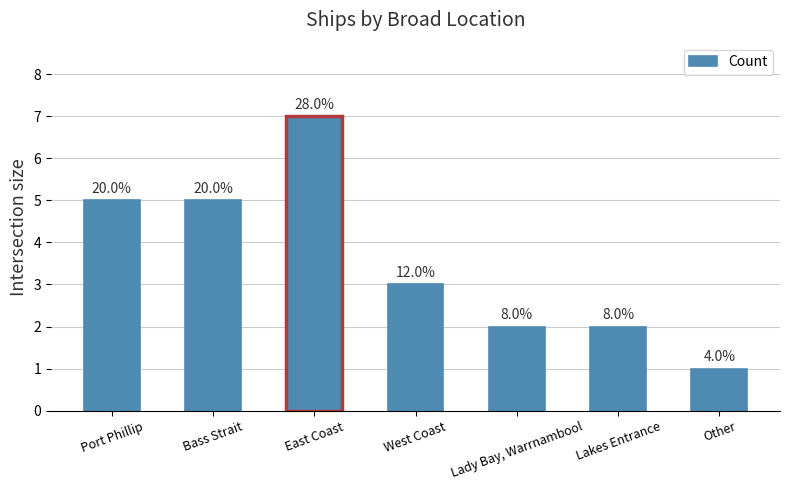

Does the chart contain any negative values?

No